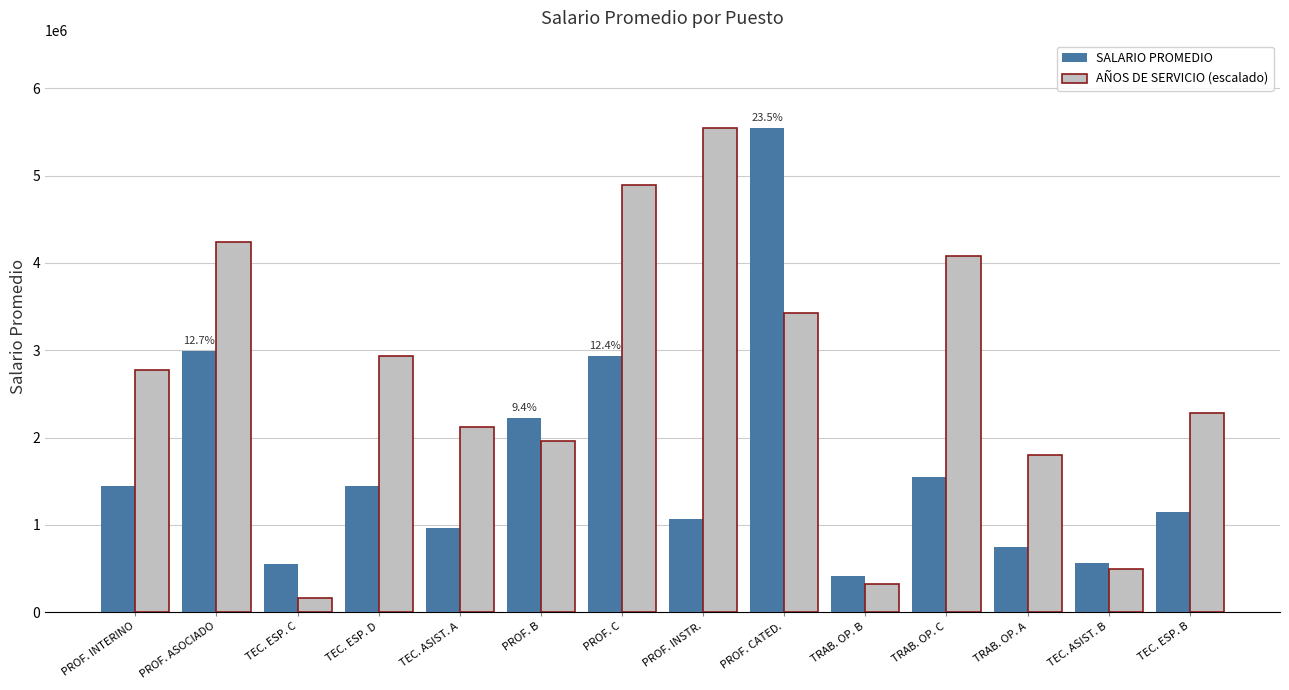

How many distinct data groups are displayed?

2